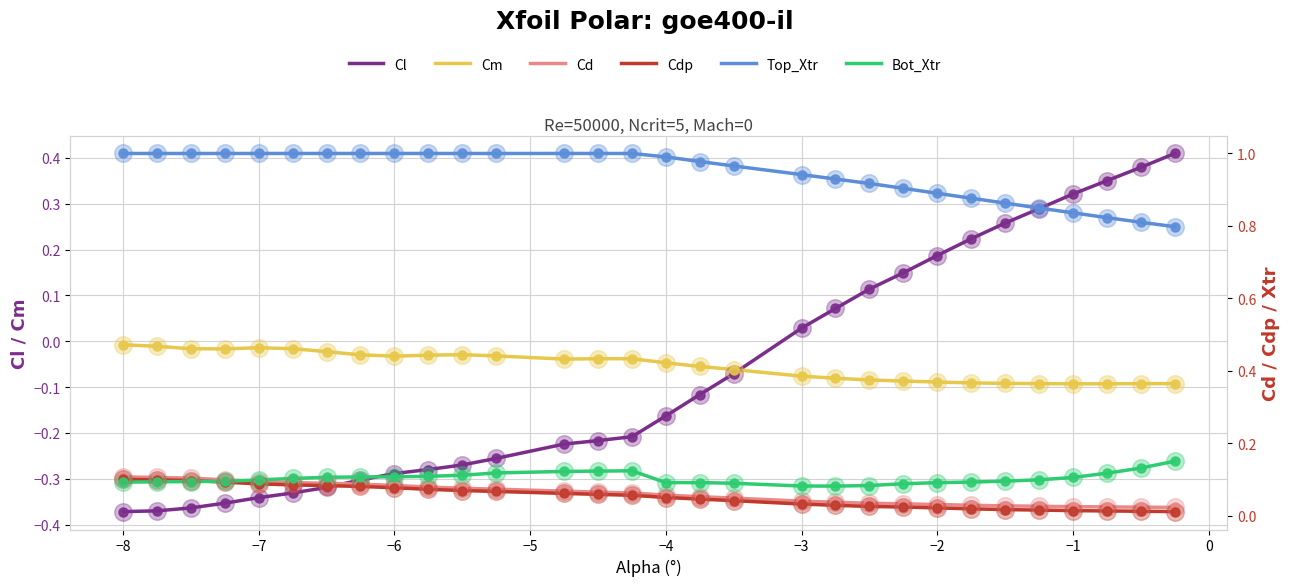

Is the value of Cm at 18 greater than the value of Bot_Xtr at 0?

No